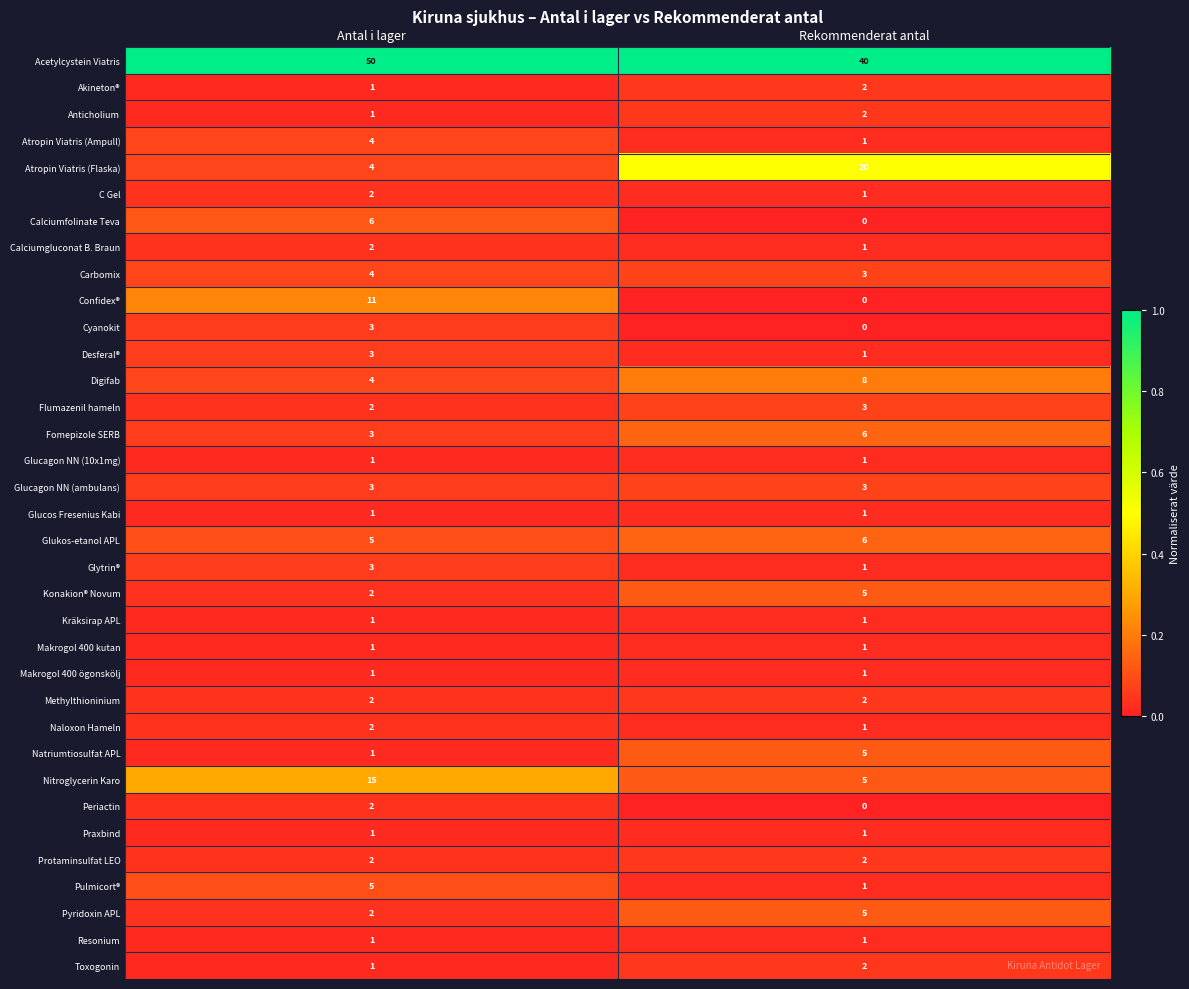

At which label does Calciumgluconat B. Braun reach its minimum?

Rekommenderat antal